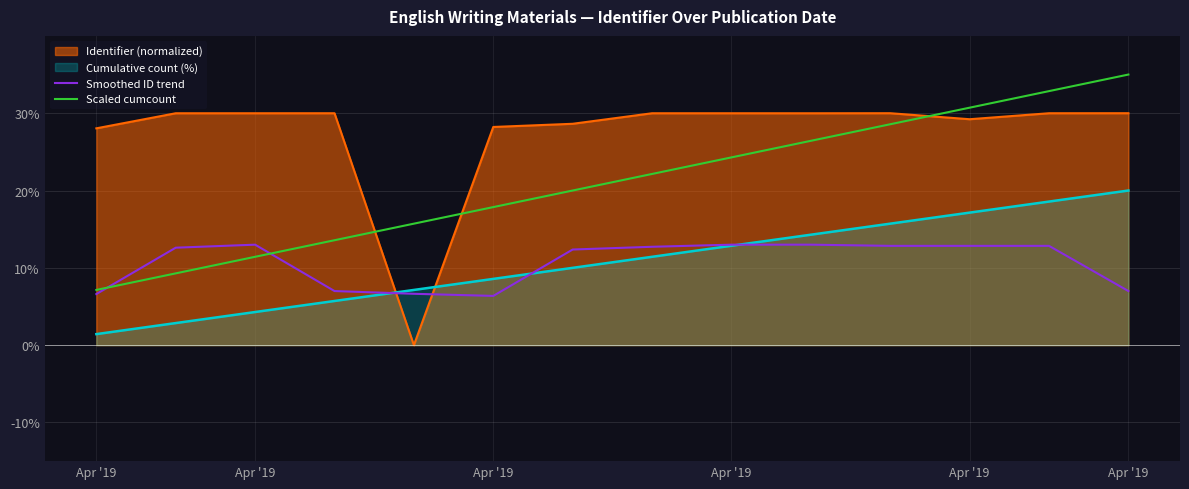

What is the spread (max minus min) of values at 10?

15.7